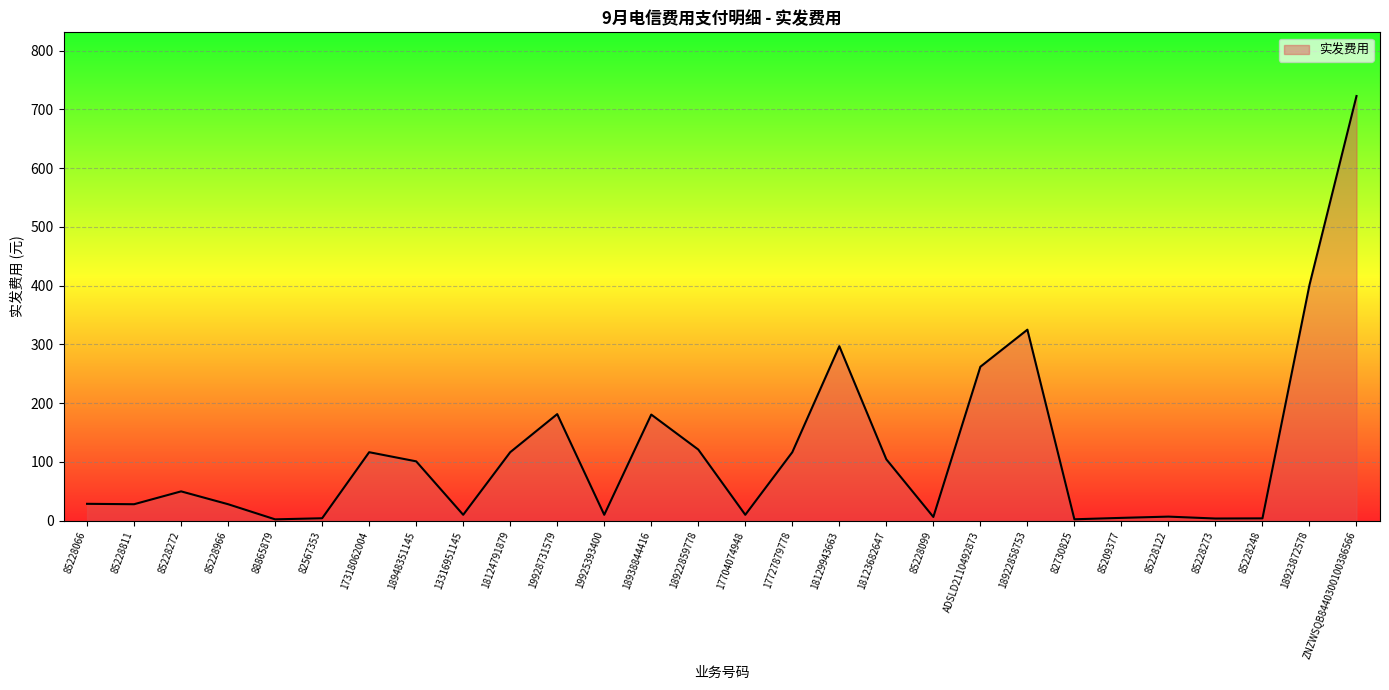

True or false: the data has more than 0 interior local peaks.

True